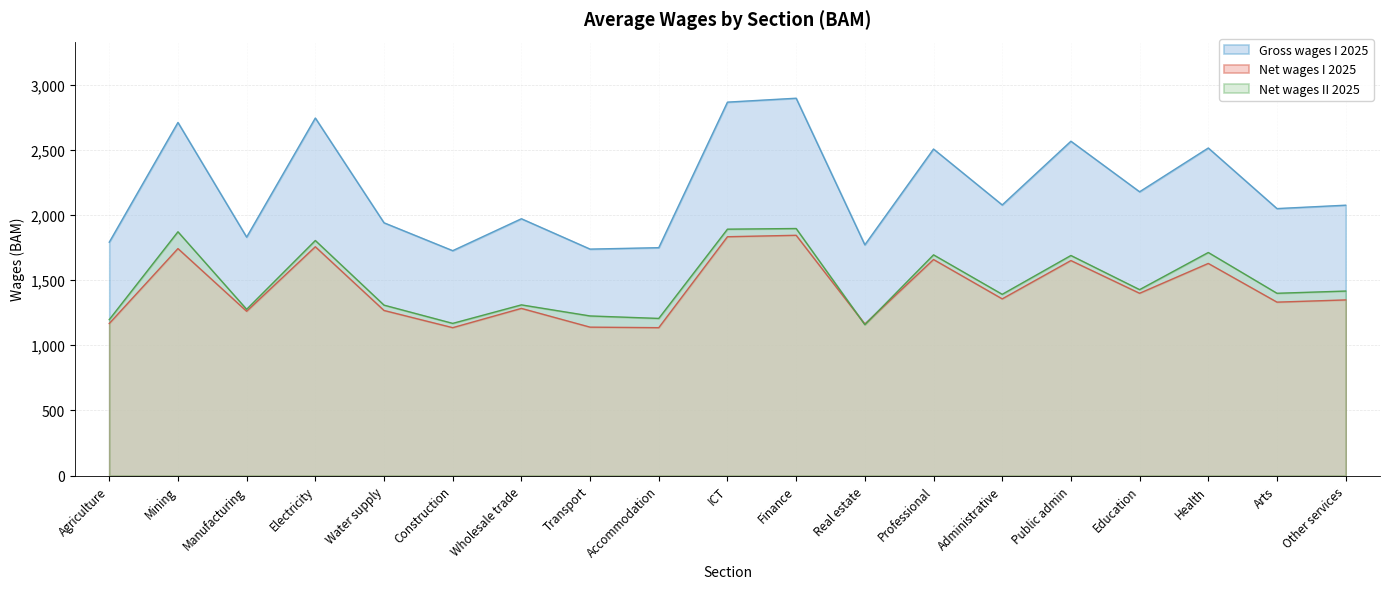

Which series has the largest total across all categories?

Gross wages I 2025